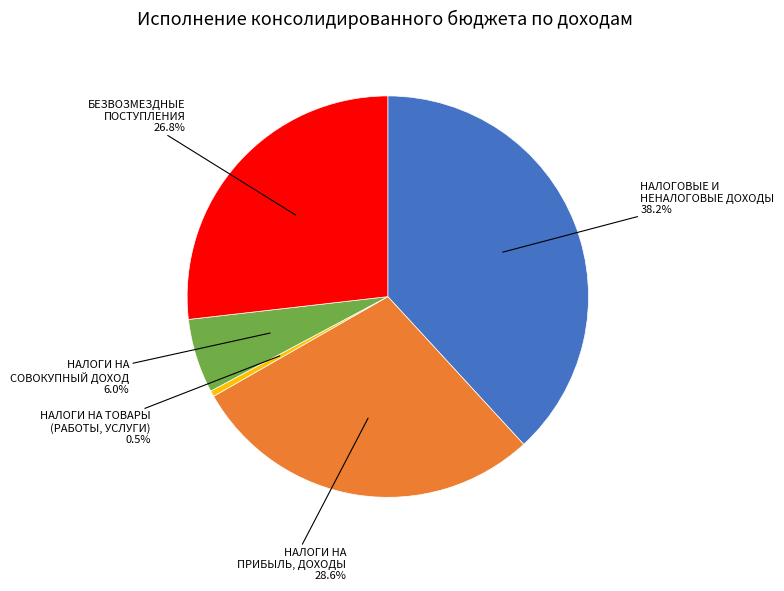

To the nearest percent, what is the average slice percentage?

20%